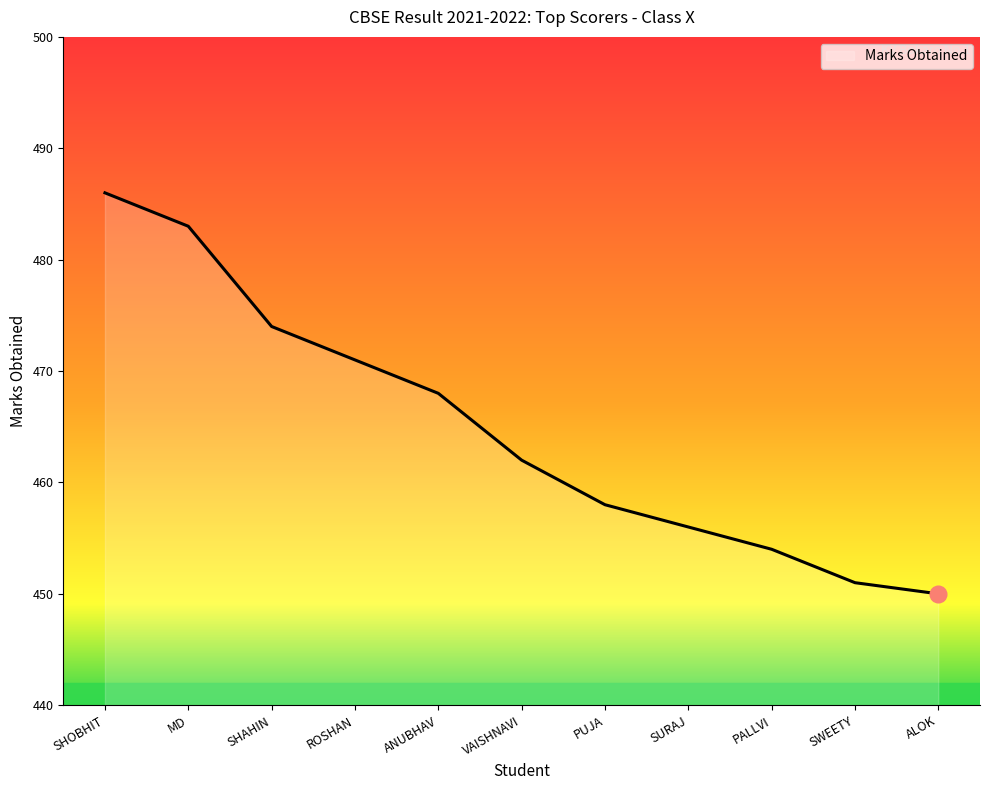

List the labels in order of value, largest first.

SHOBHIT, MD, SHAHIN, ROSHAN, ANUBHAV, VAISHNAVI, PUJA, SURAJ, PALLVI, SWEETY, ALOK